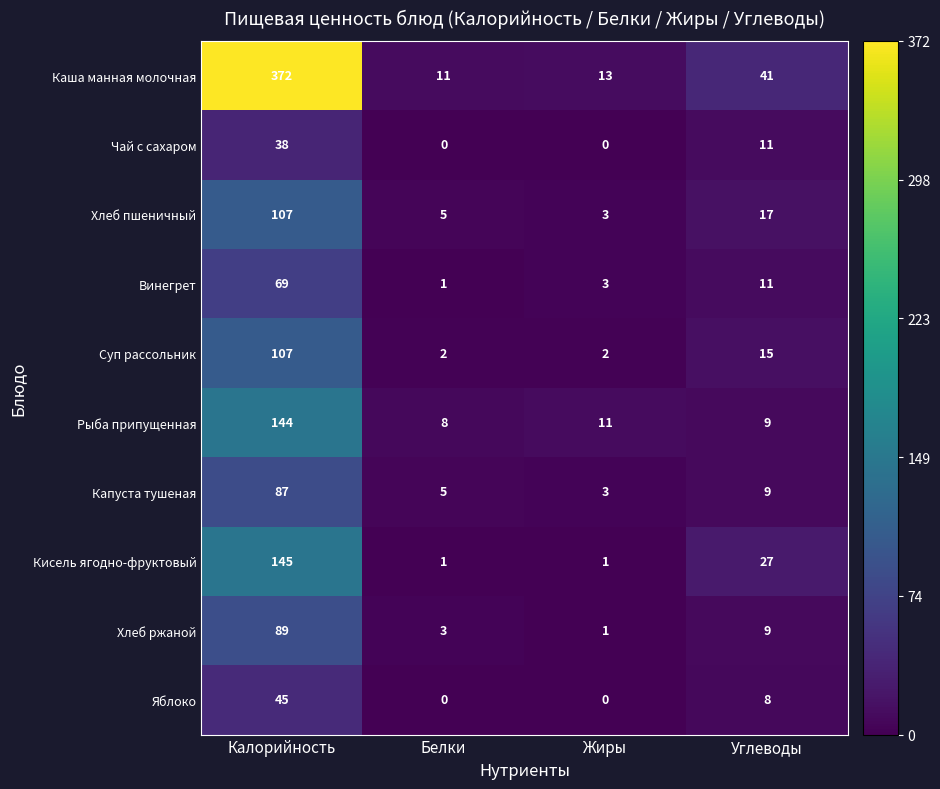

Which category has the highest value across all series?

Калорийность